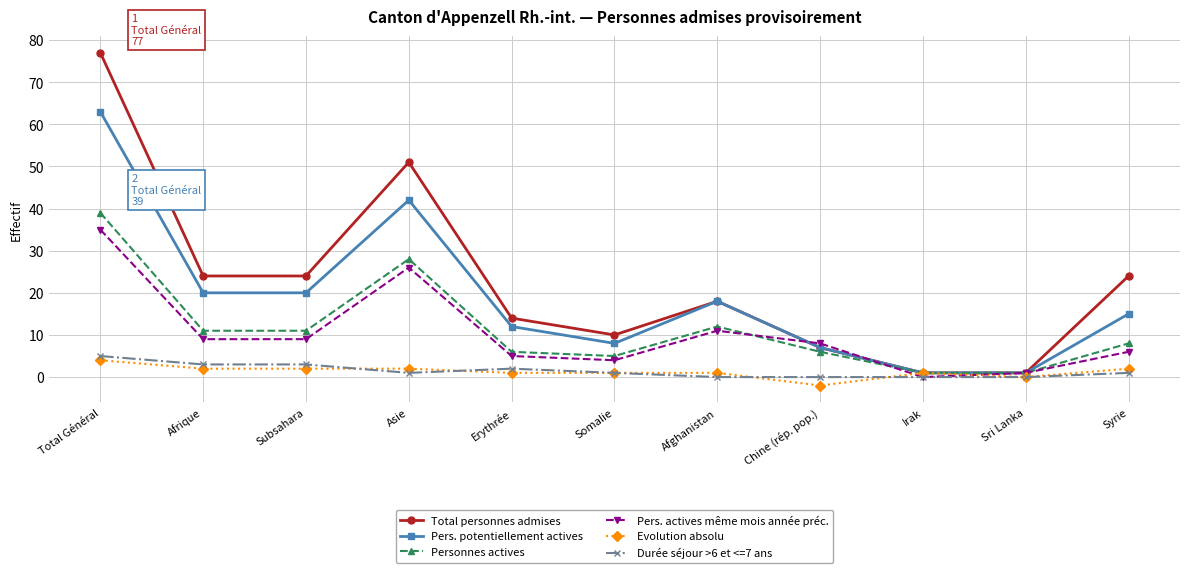

Is the value of Evolution absolu at Syrie greater than the value of Pers. potentiellement actives at Afghanistan?

No